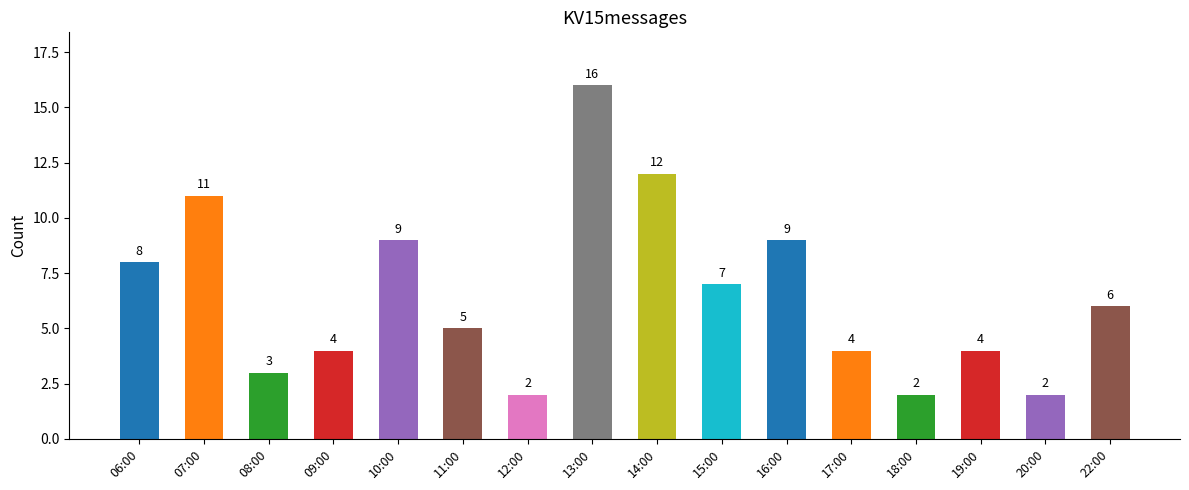

What is the label of the 1st bar from the right?

22:00